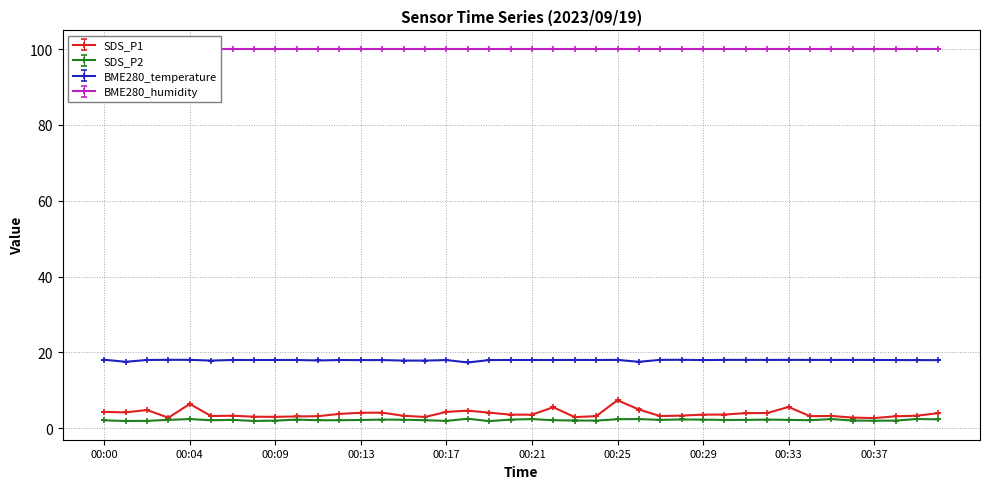

Which category has the highest value in the SDS_P2 series?

00:18